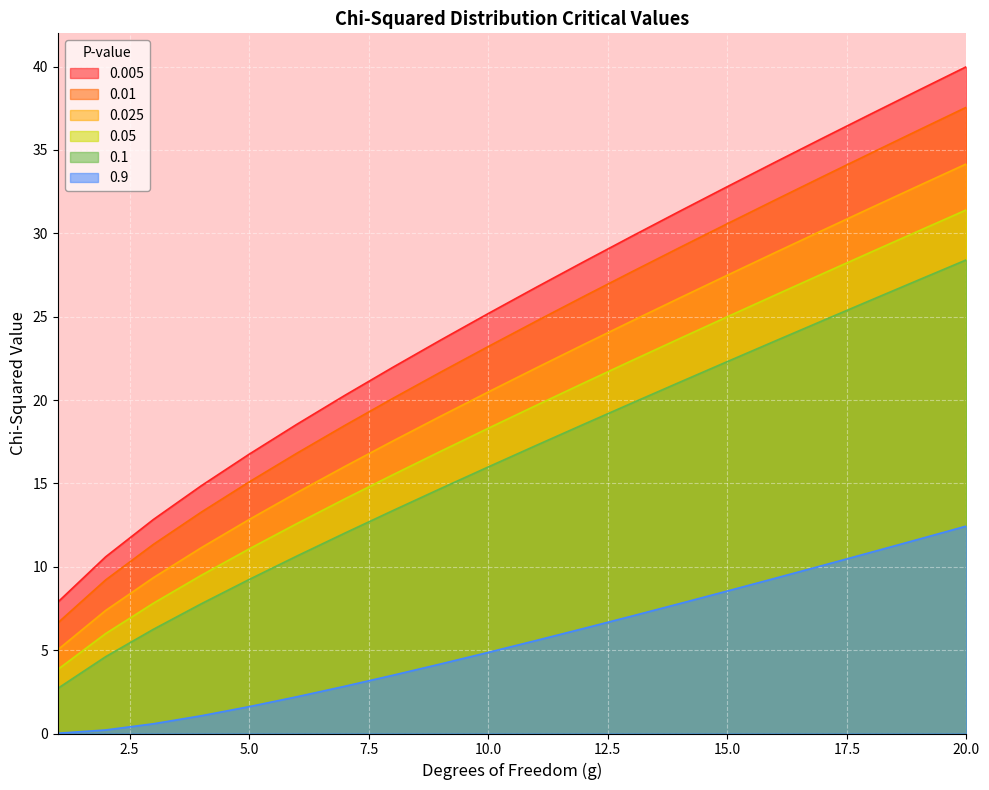

How many values in the 0.005 series are below 26?

10